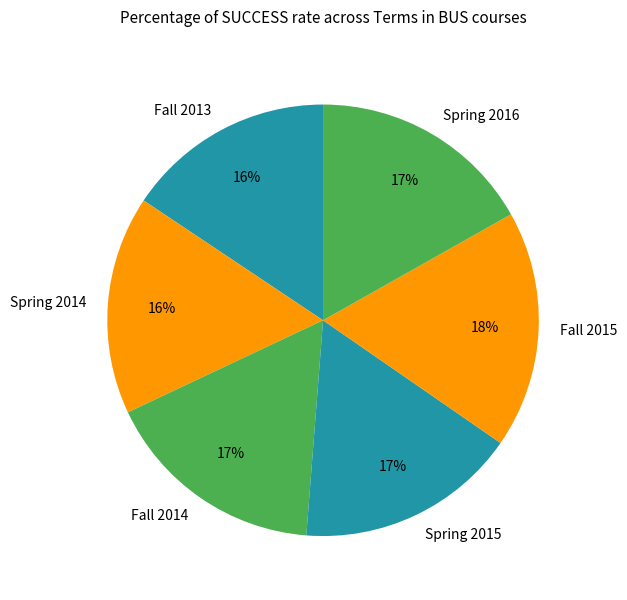

Does Spring 2016 represent more than half of the total?

No